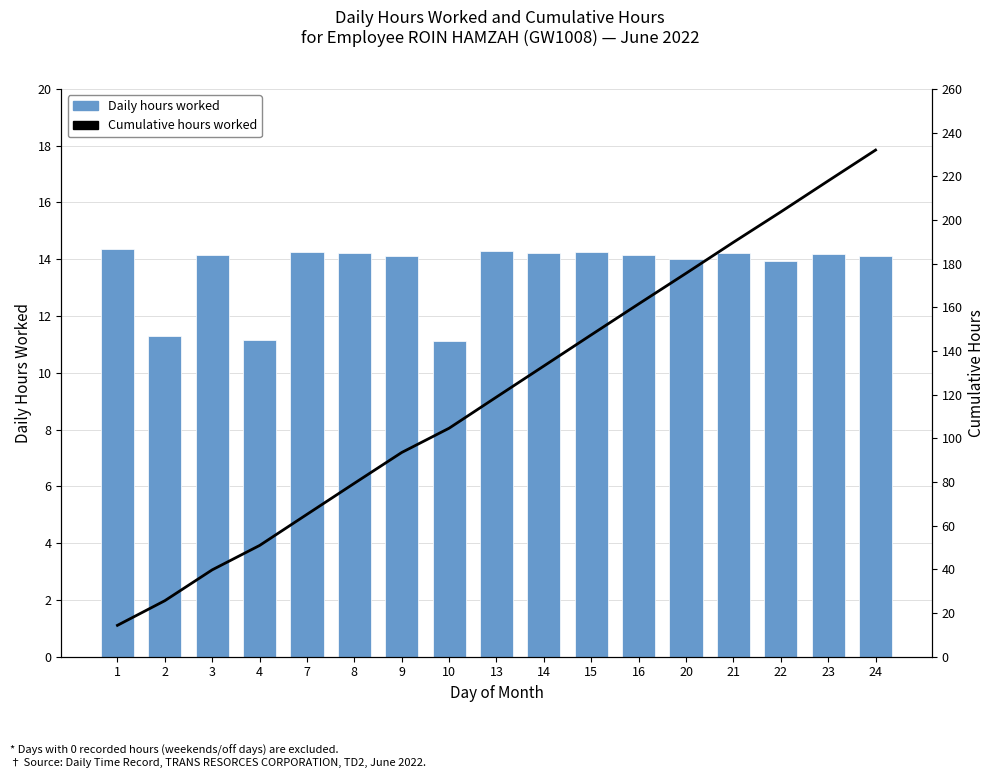

How many data points in Daily hours worked are above 14?

13